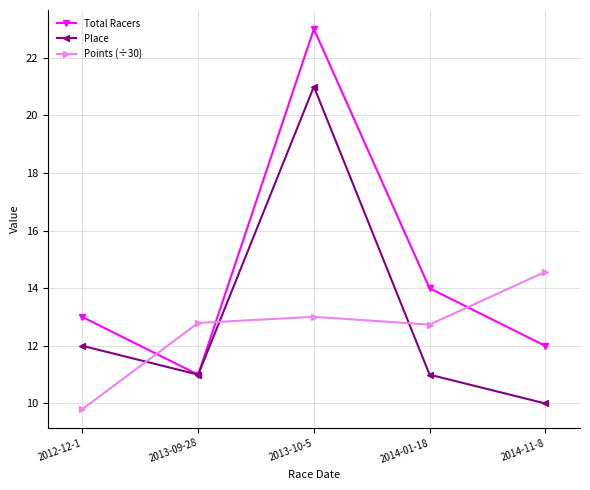

True or false: Points (÷30) has more than 2 points higher than both neighbors.

False